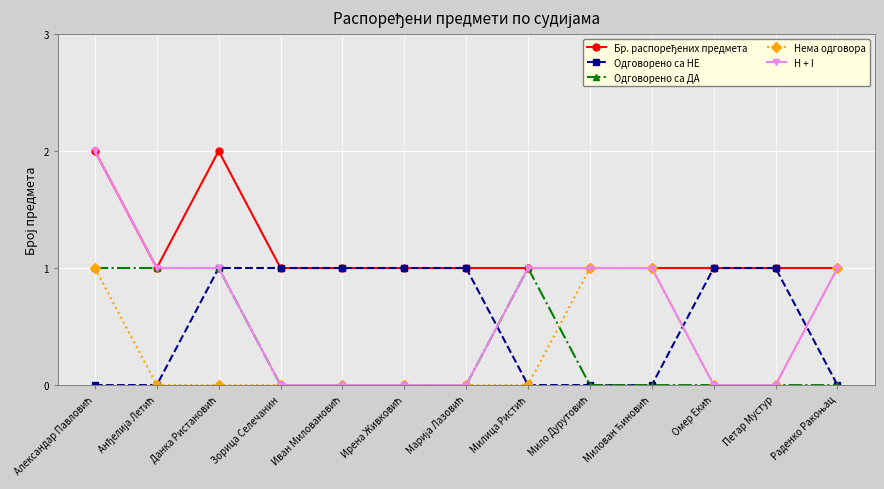

The H + I series shows -1 at Зорица Селечанин. True or false?

False